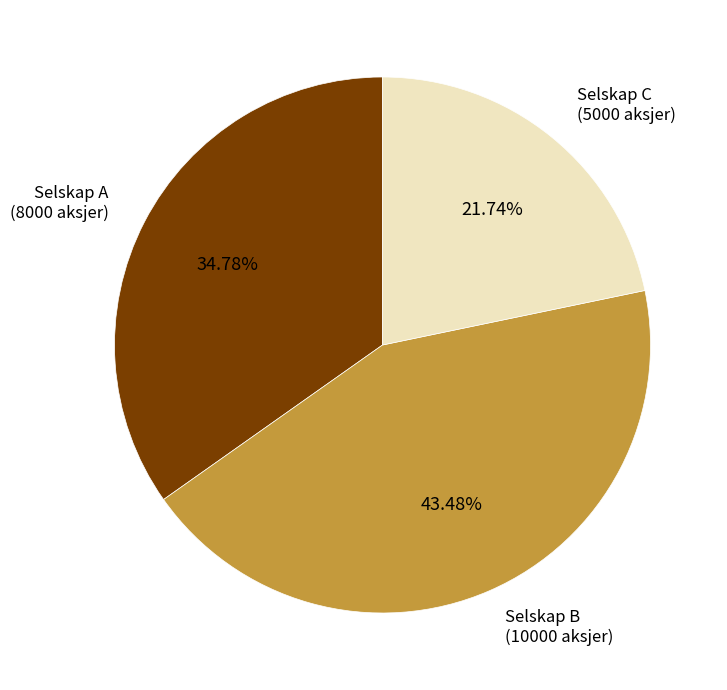

Is there a majority slice in this chart?

No